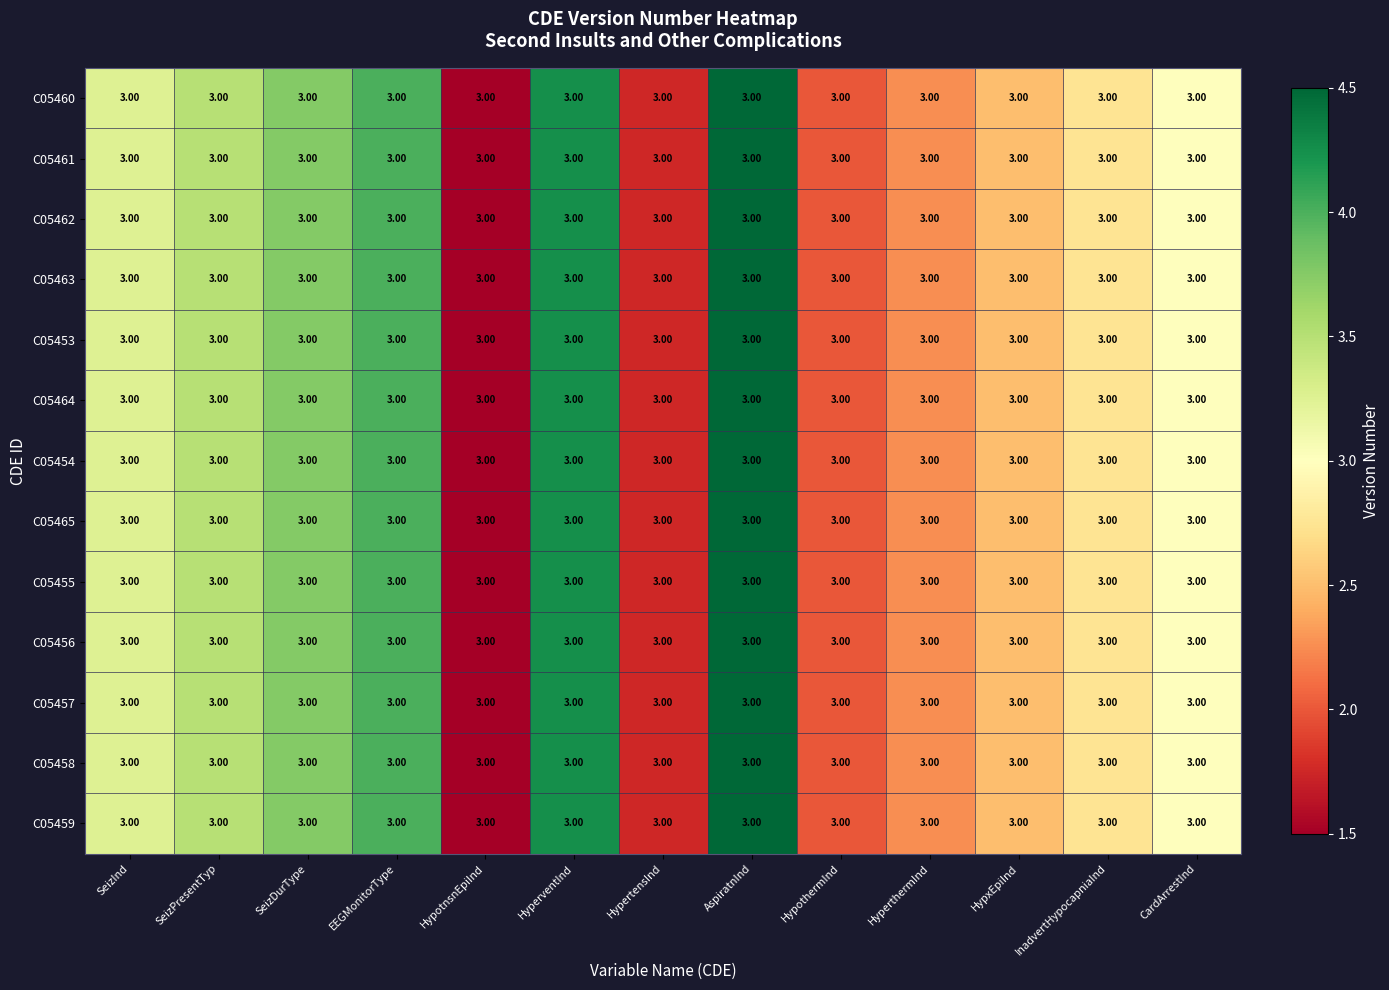

At which label does C05464 reach its minimum?

HypotnsnEpiInd